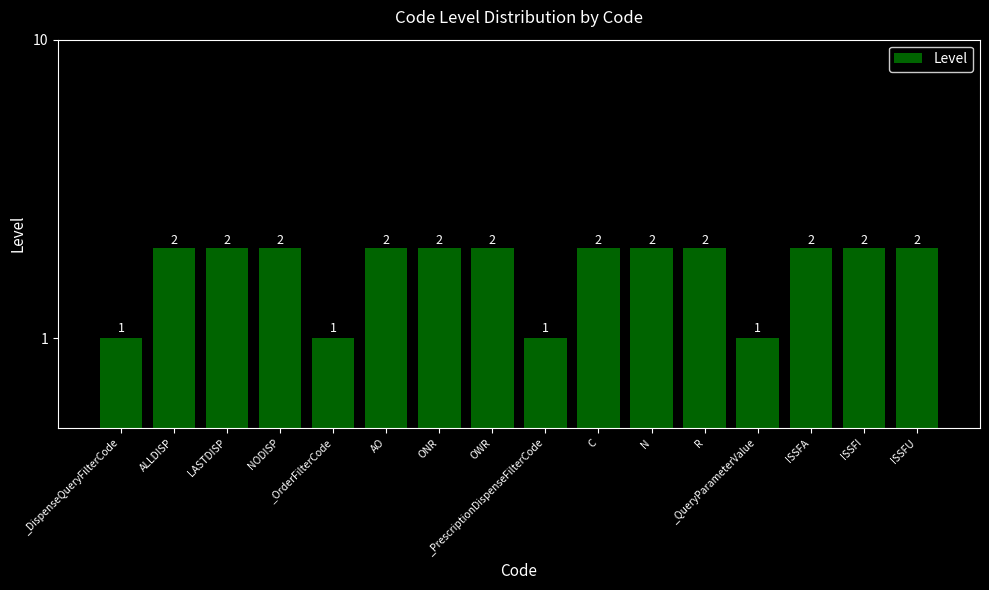

What is the change in value from _DispenseQueryFilterCode to LASTDISP?

+1